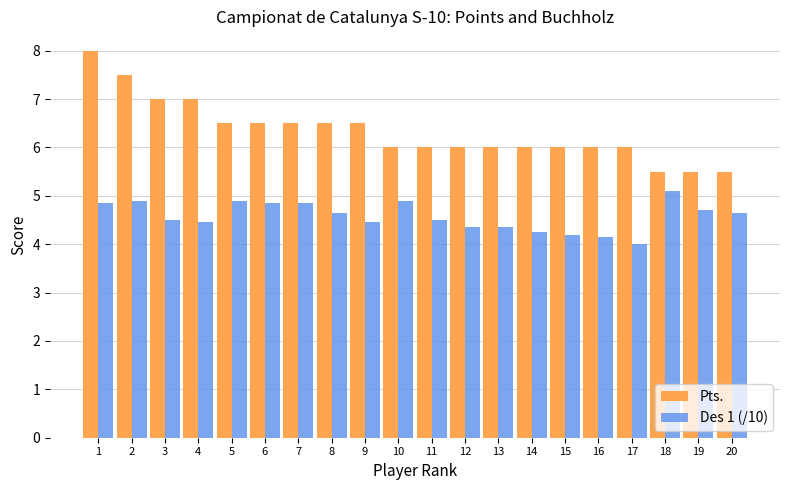

Where does the Pts. series first go above 6?

1